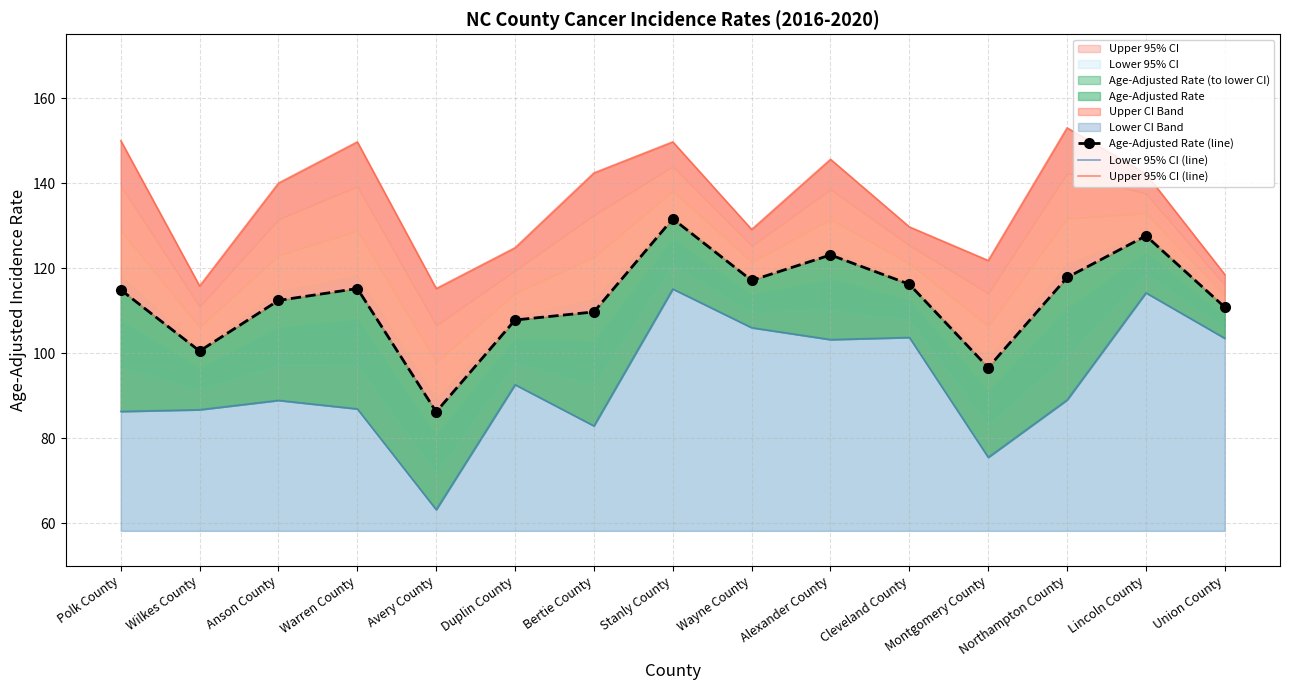

How many data points in Age-Adjusted Rate (line) are less than 114?

7